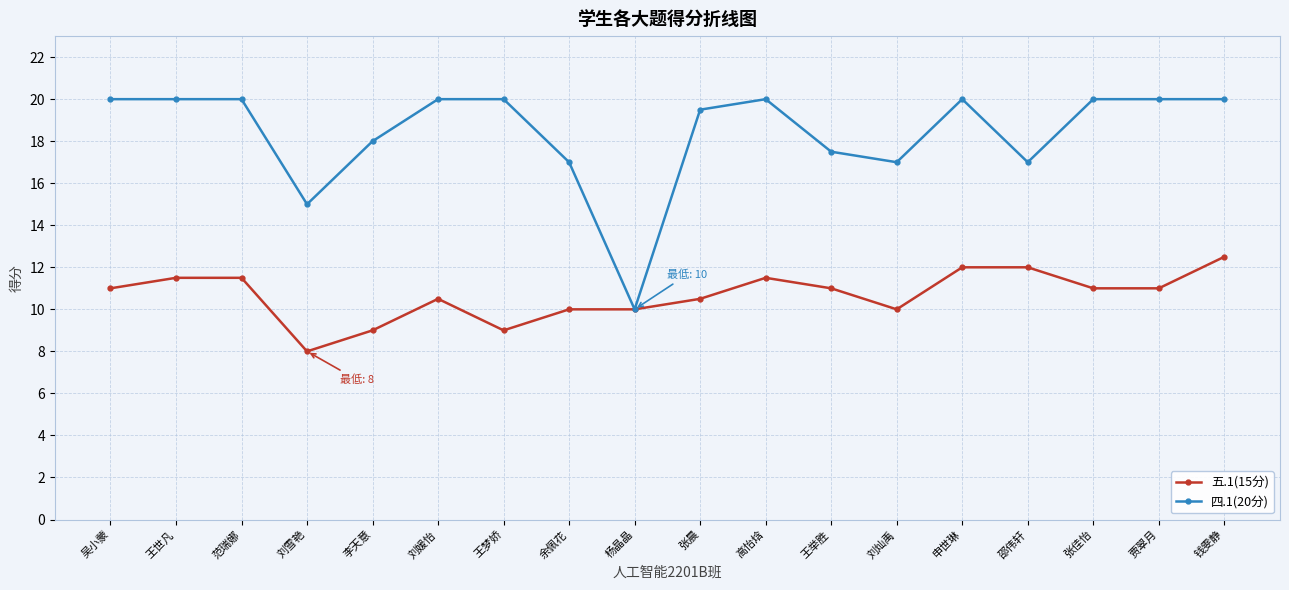

Reading left to right, transcribe all the data shown in this chart.

五.1(15分): 11.0	11.5	11.5	8.0	9.0	10.5	9.0	10.0	10.0	10.5	11.5	11.0	10.0	12.0	12.0	11.0	11.0	12.5
四.1(20分): 20.0	20.0	20.0	15.0	18.0	20.0	20.0	17.0	10.0	19.5	20.0	17.5	17.0	20.0	17.0	20.0	20.0	20.0